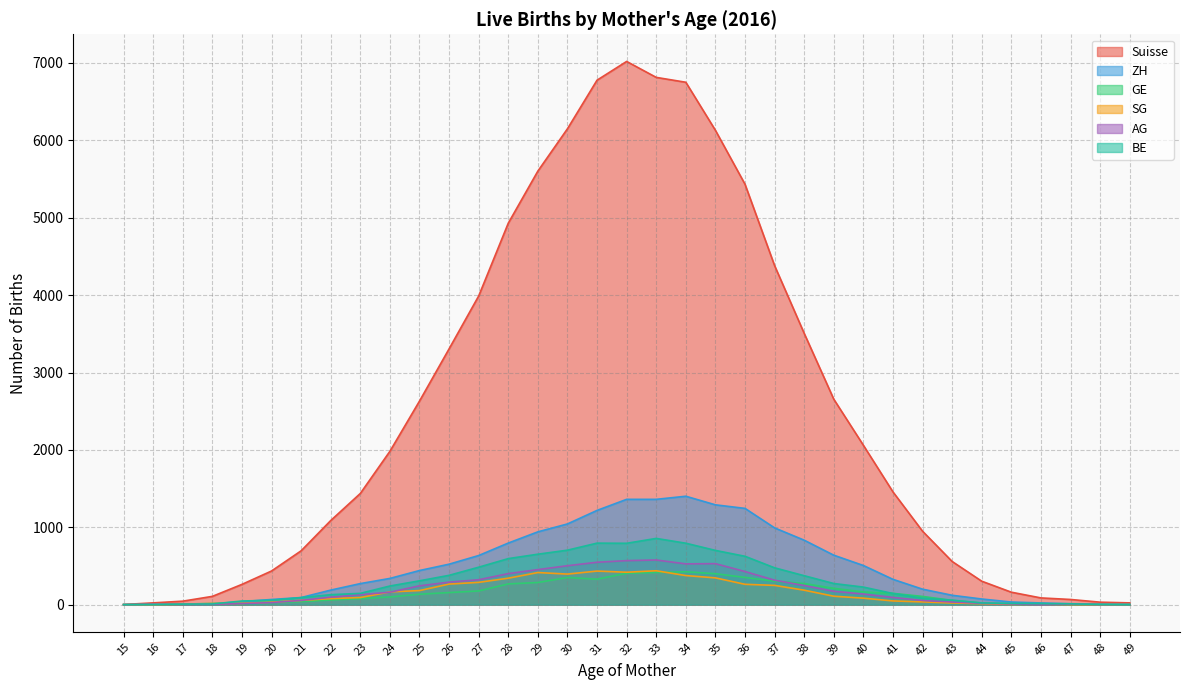

Which series has the largest total across all categories?

Suisse